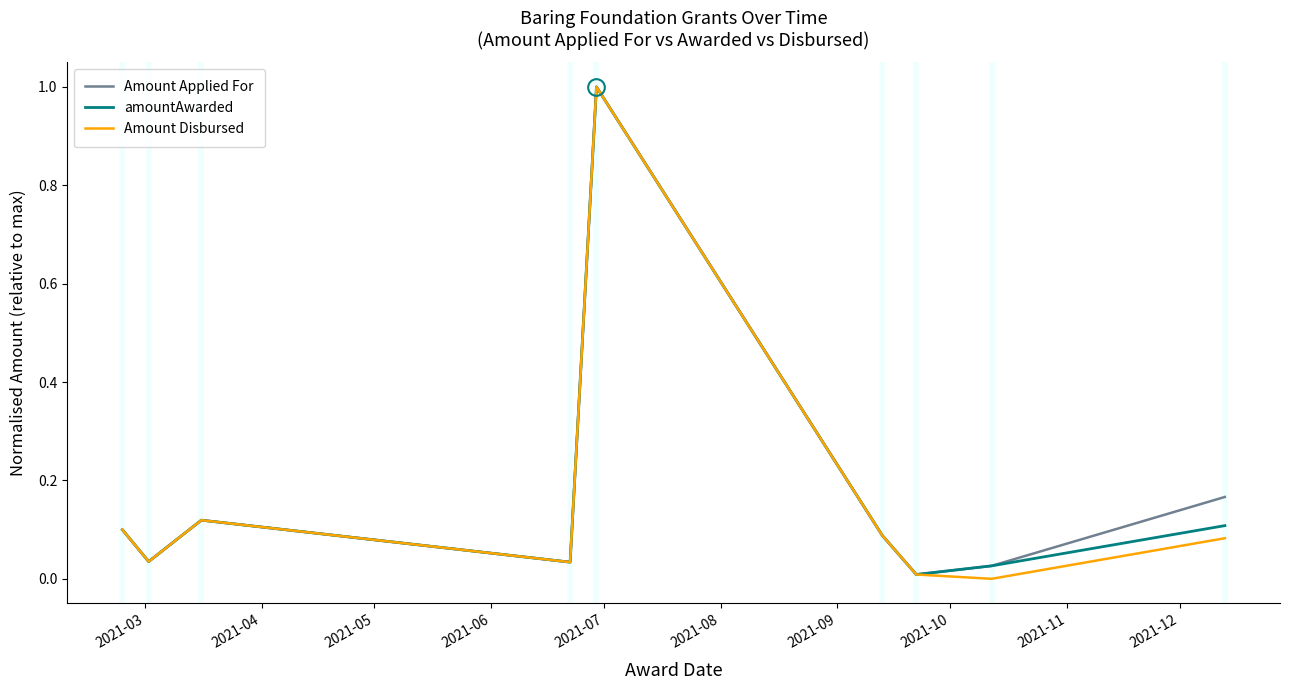

What is the maximum value shown in the chart?

1.0